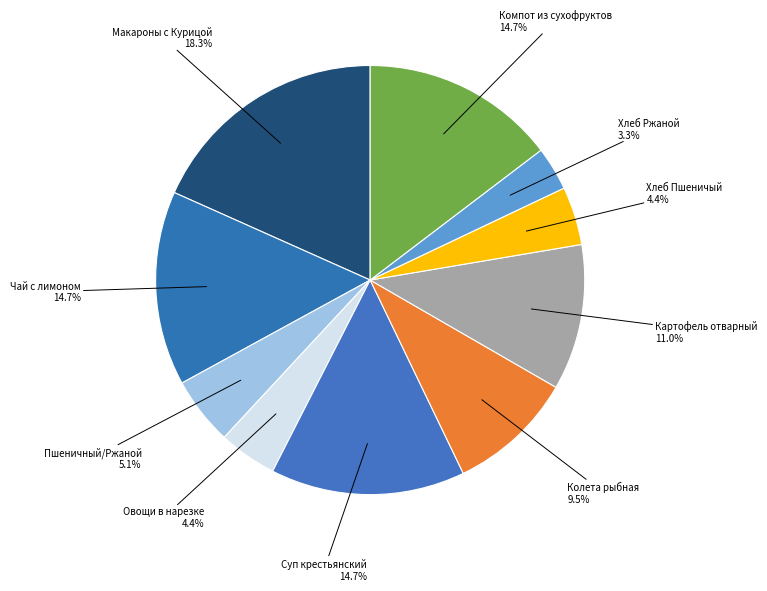

Count the number of slices in the pie.

10